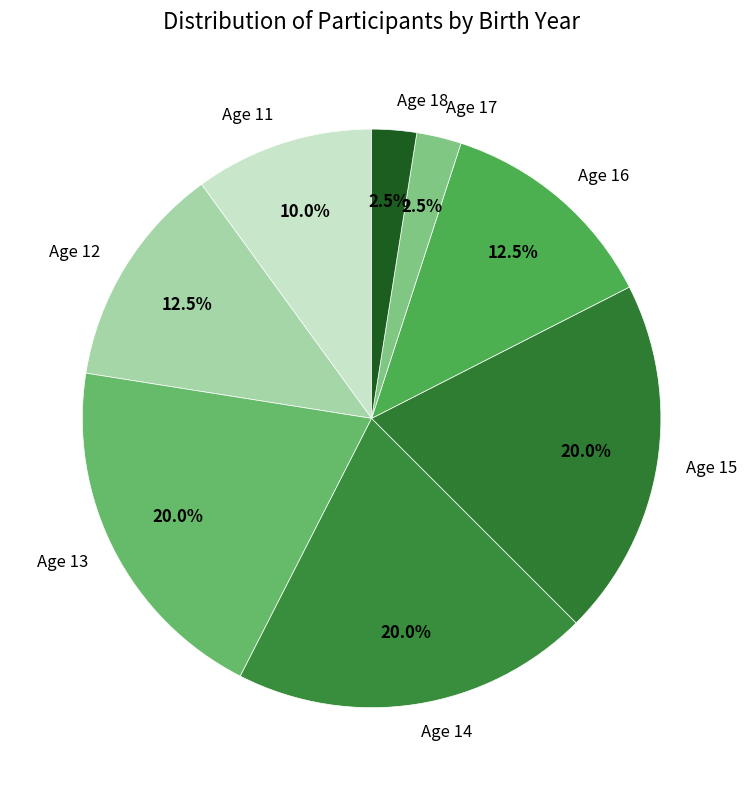

How many slices are in this pie chart?

8